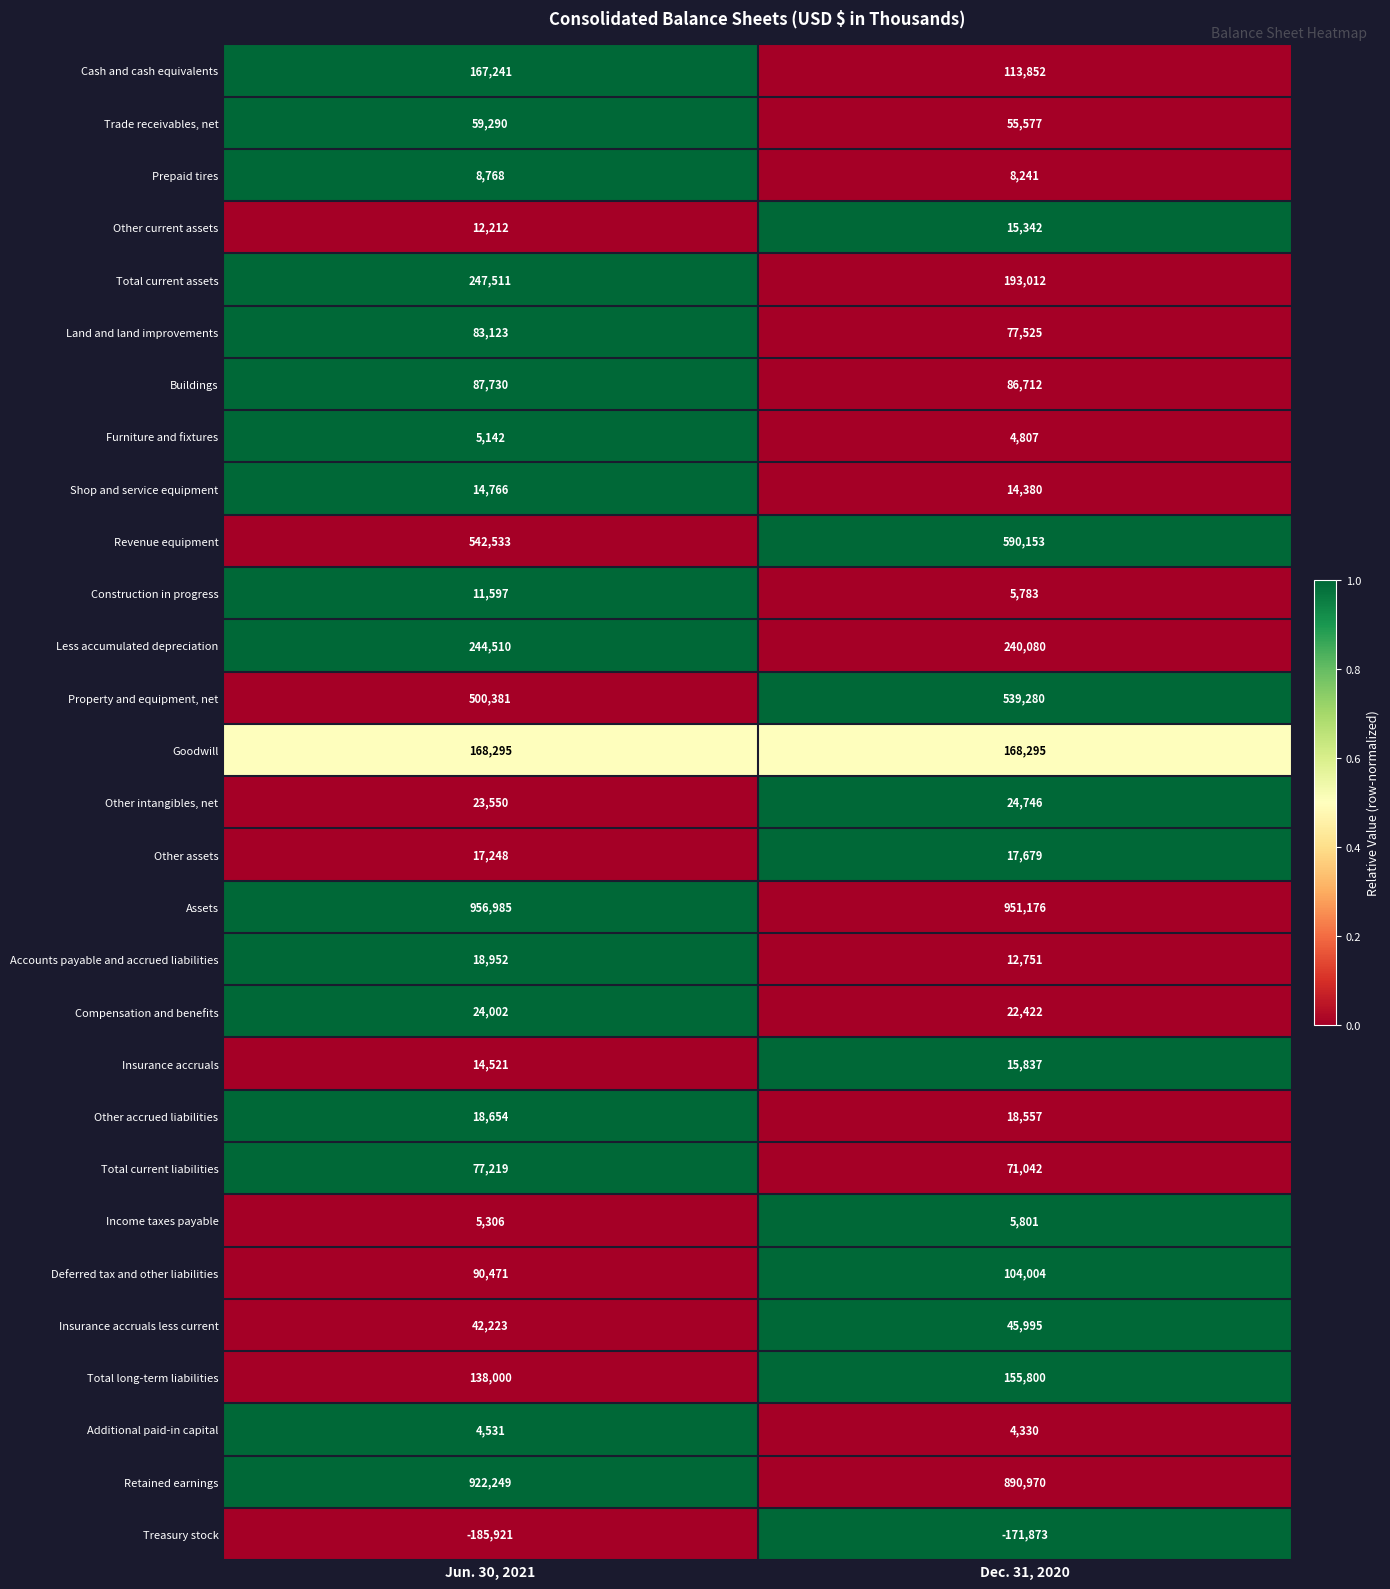

What is the difference between the Less accumulated depreciation values at Jun. 30, 2021 and Dec. 31, 2020?

4430